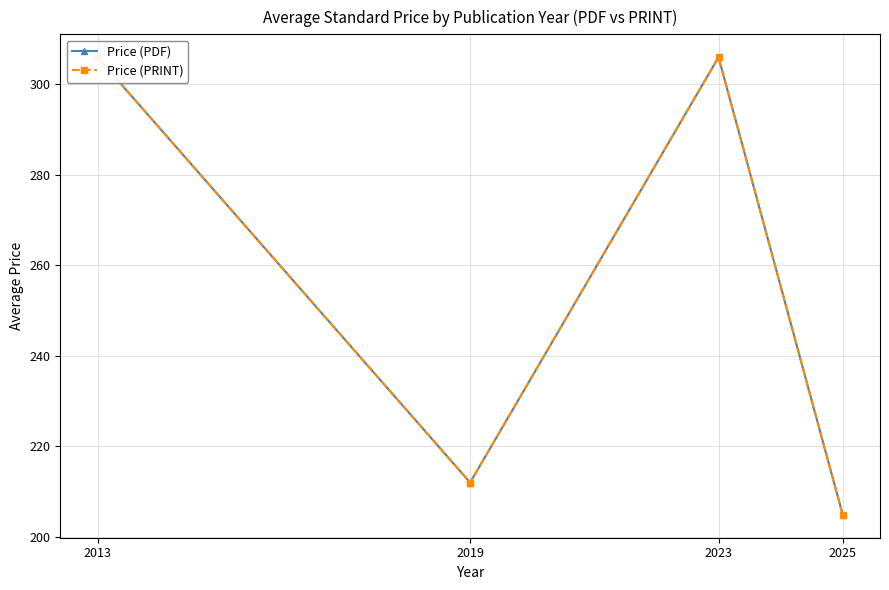

What is the value of the Price (PDF) point at the 4th from the left?

204.9